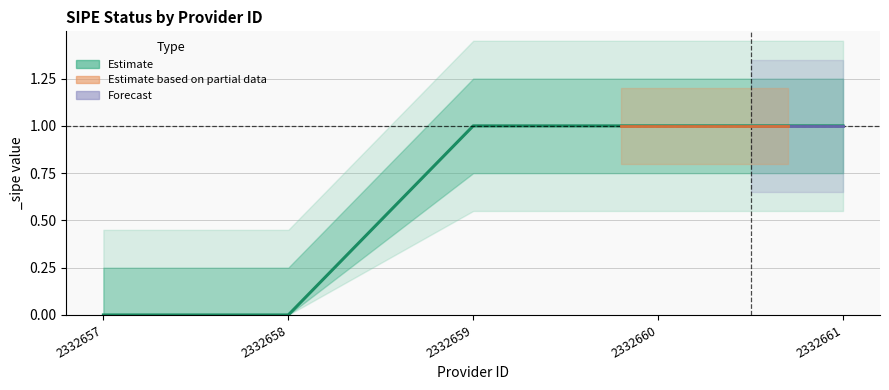

True or false: there are more than 0 points higher than both neighbors.

False